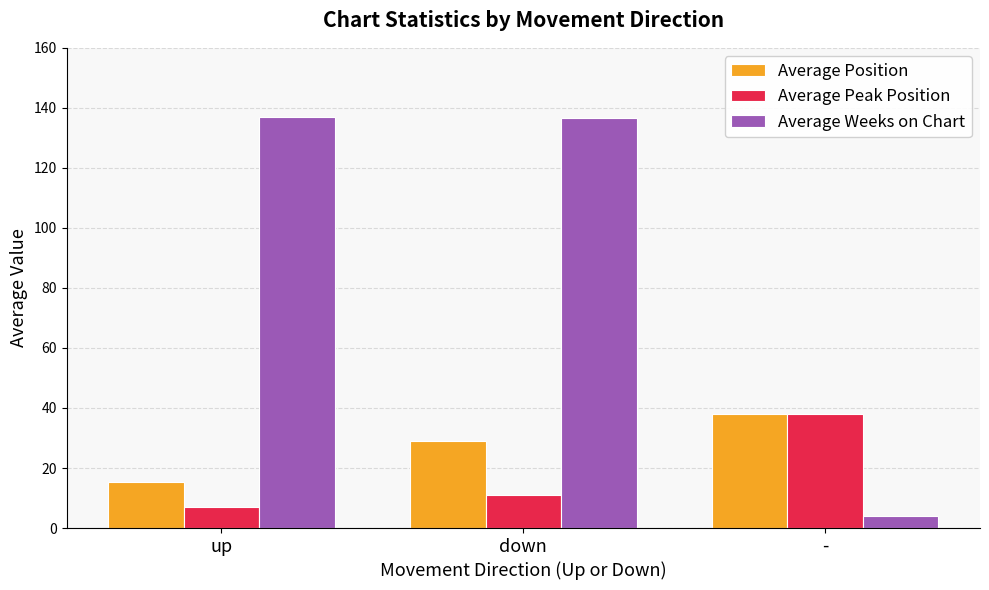

What is the value of the Average Position bar at the 1st from the left?

15.5